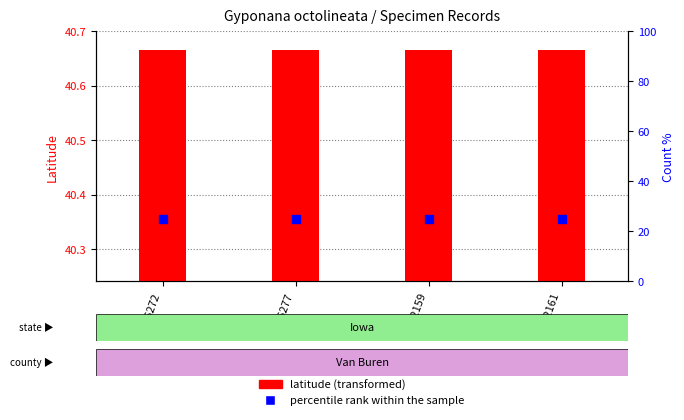

At how many categories does at least one series exceed 13?

4